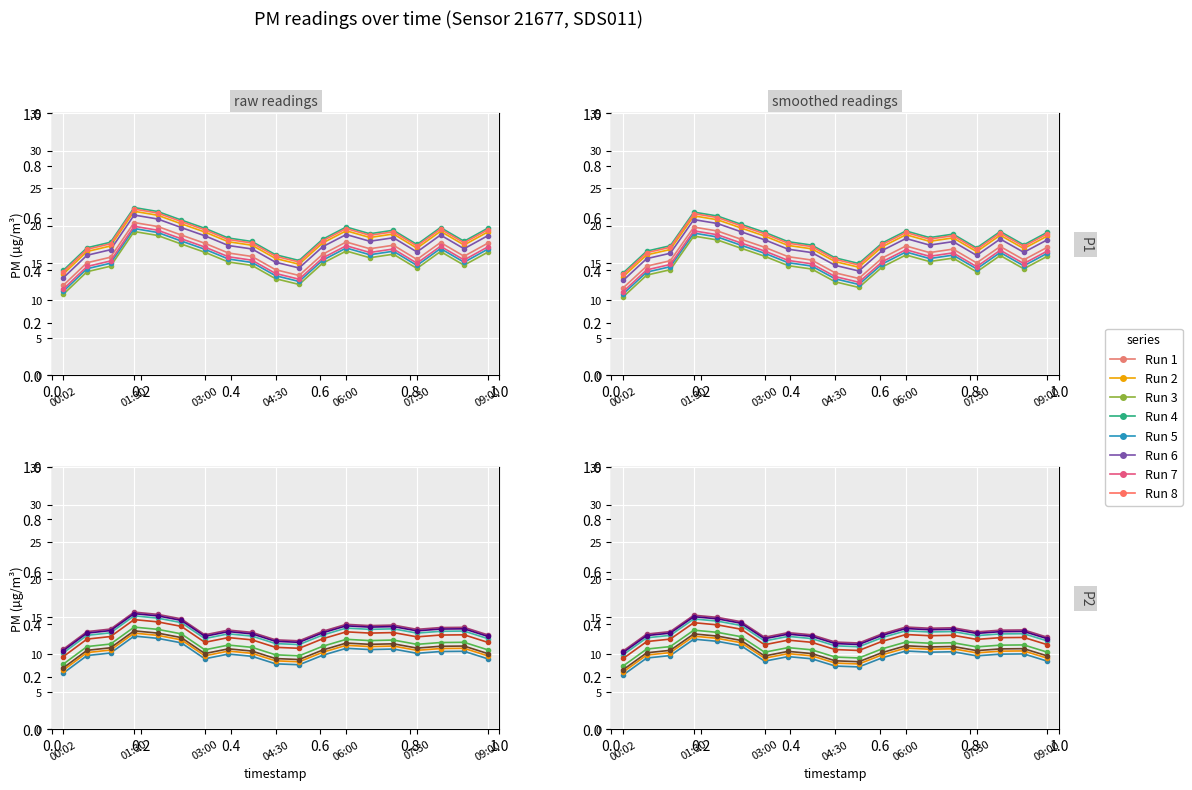

At which category does the chart reach its minimum across all series?

00:02